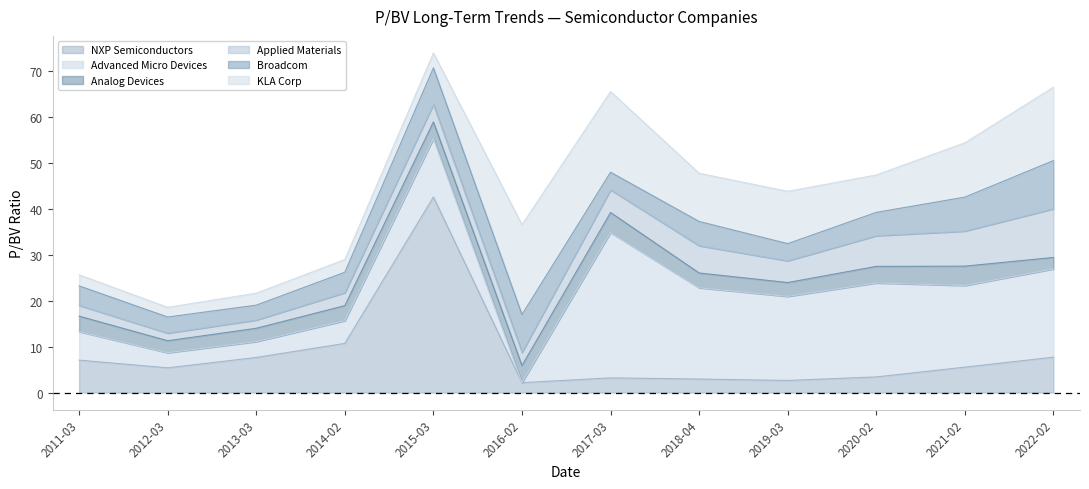

What is the sum of all Advanced Micro Devices values?

157.9